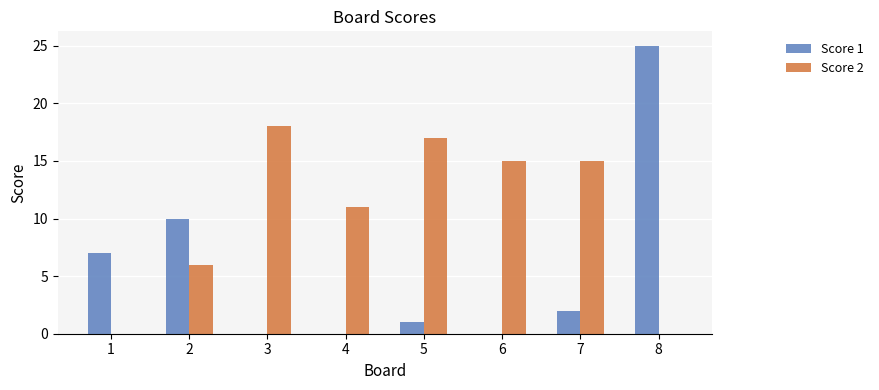

What are all the series names shown in the legend?

Score 1, Score 2